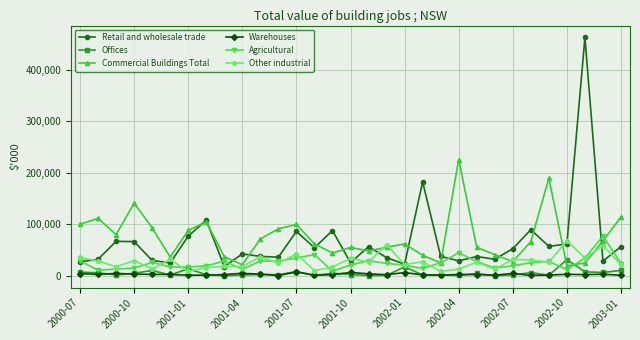

Which series has the largest range (max minus min)?

Retail and wholesale trade